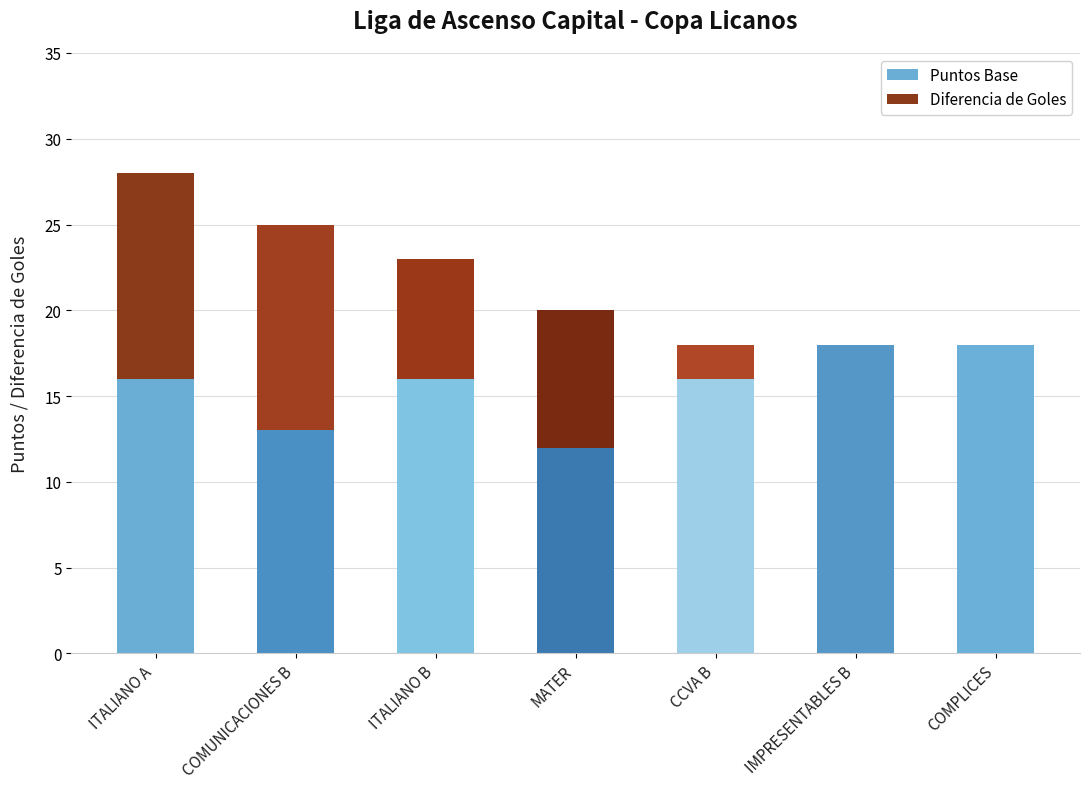

What is the maximum value for Puntos Base?

18